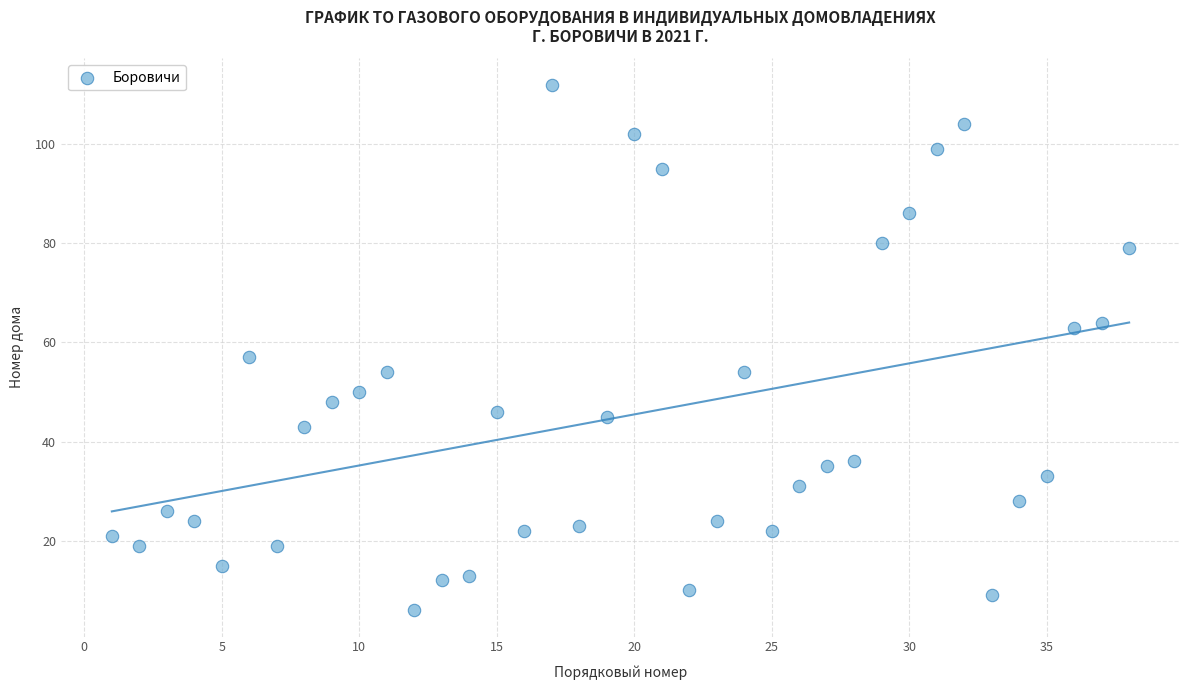

What is the range of Y values (max minus min)?

106